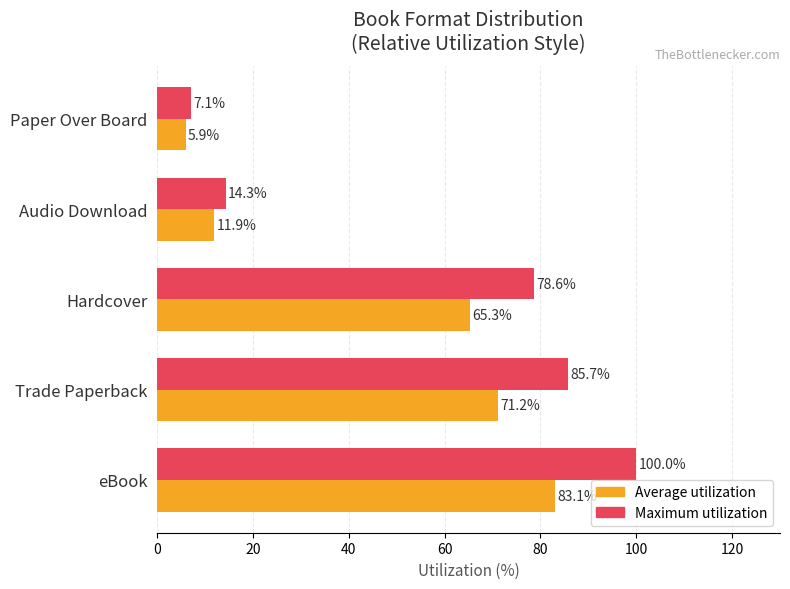

Which series has the largest total across all categories?

Maximum utilization